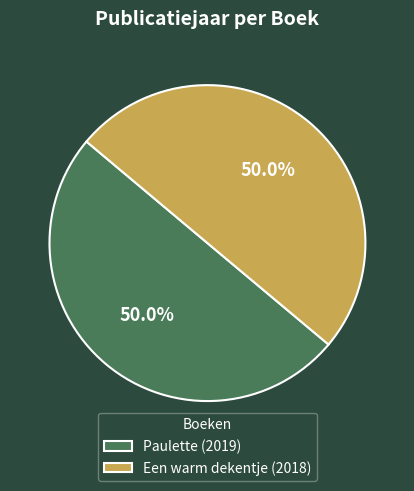

To the nearest percent, what percentage of the pie is Paulette?

50%